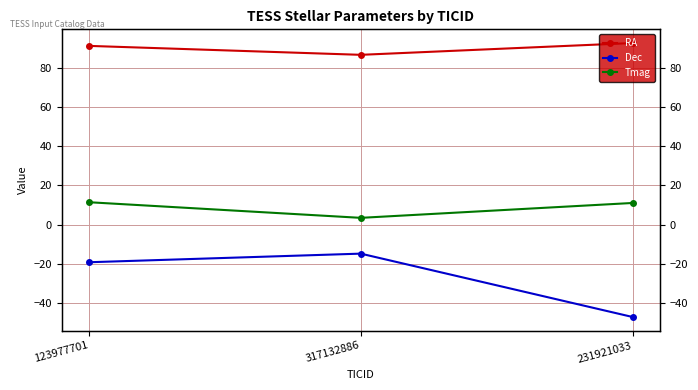

Where does the Dec series first go above -19?

317132886